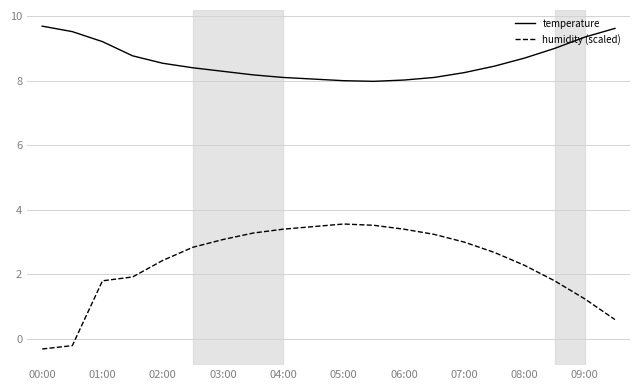

How many lines are shown in the chart?

2